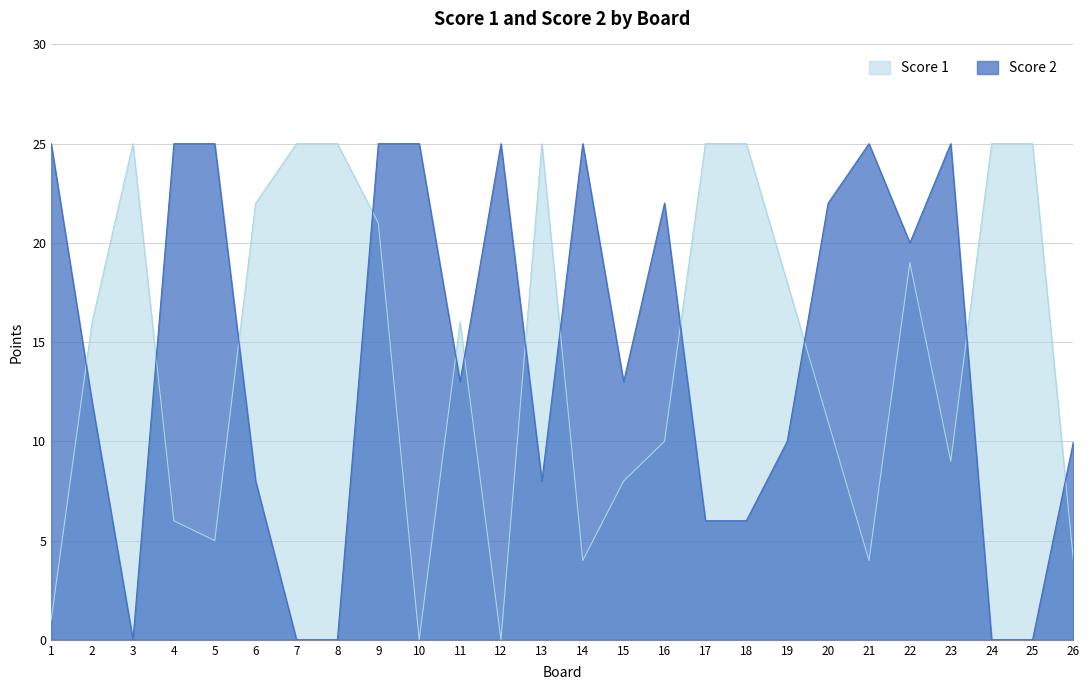

At 7, list the series in order from smallest to largest.

Score 2, Score 1